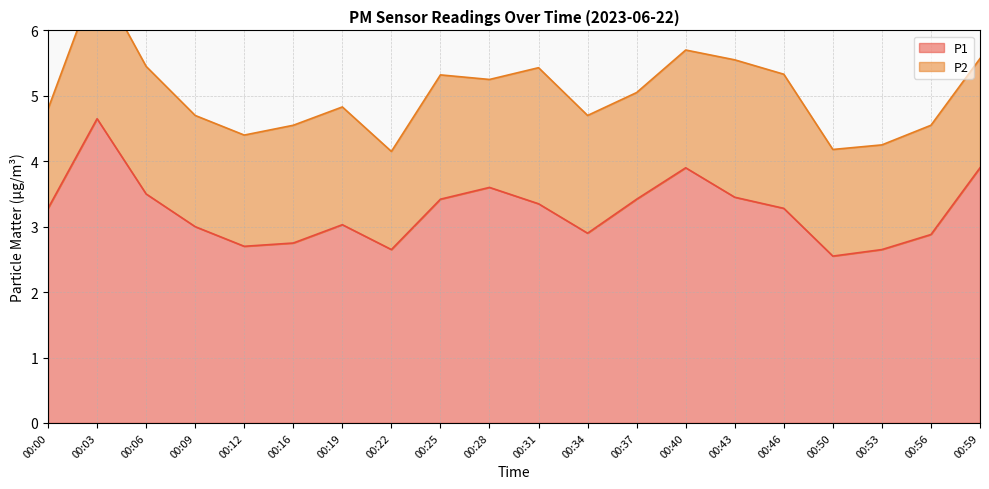

What is the value of the 14th point from the left?

3.9